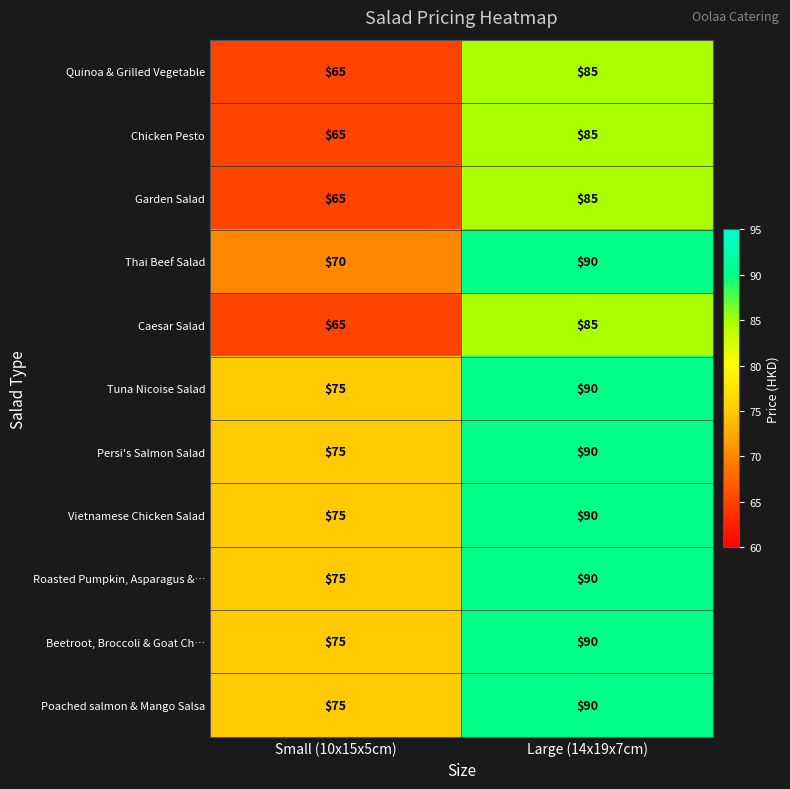

What is the average value of the Garden Salad series?

75